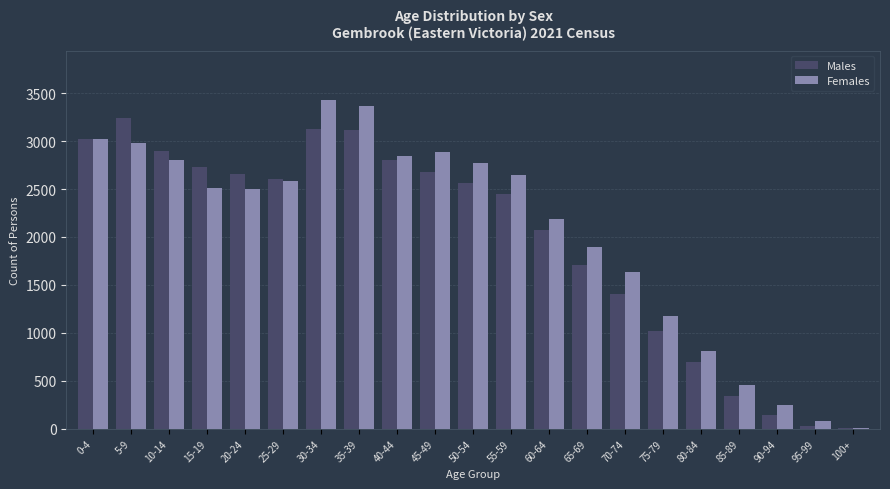

How many data points does each series have?

21